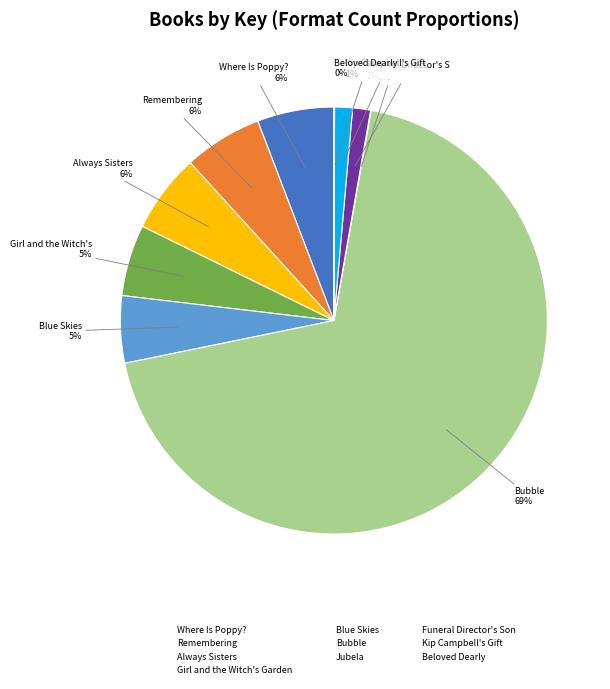

Which has a higher value, Bubble or Always Sisters?

Bubble